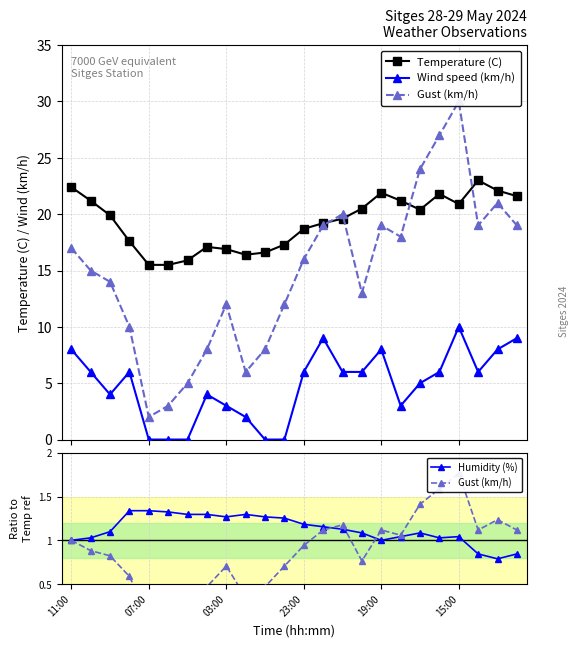

True or false: Wind speed (km/h) and Temperature (C) cross at least once.

False